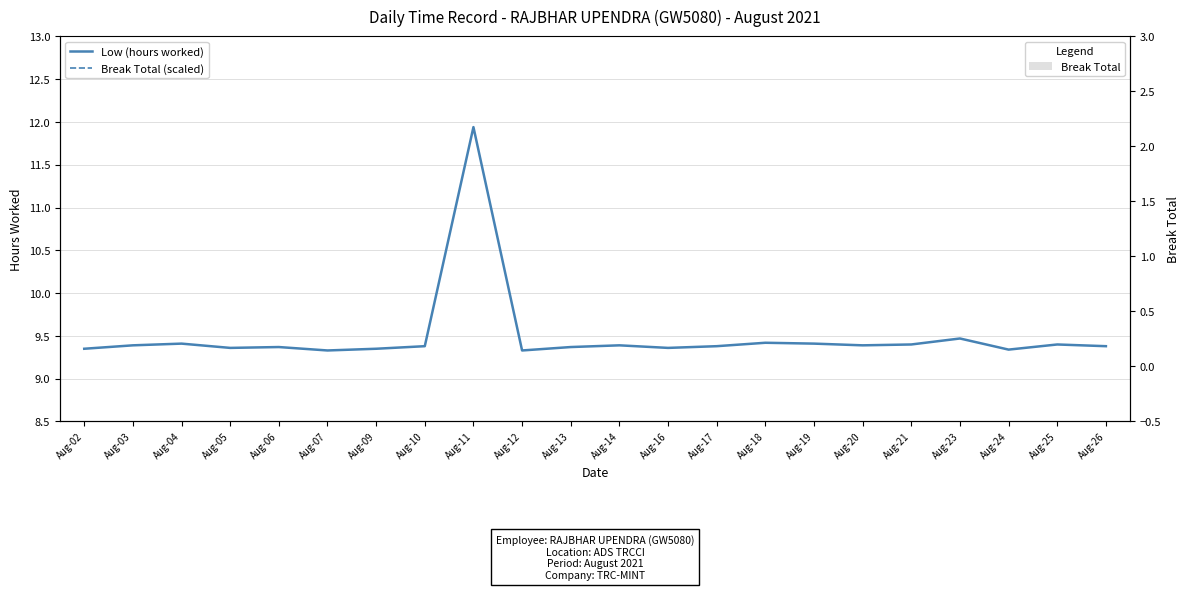

Reading left to right, transcribe all the data shown in this chart.

Low (hours worked): 9.3	9.4	9.4	9.4	9.4	9.3	9.3	9.4	11.9	9.3	9.4	9.4	9.4	9.4	9.4	9.4	9.4	9.4	9.5	9.3	9.4	9.4
Break Total (scaled): 0.3	0.4	0.4	0.4	0.4	0.3	0.3	0.4	2.9	0.3	0.4	0.4	0.4	0.4	0.4	0.4	0.4	0.4	0.5	0.3	0.4	0.4
Break Total: 0.0	0.0	0.0	0.0	0.0	0.0	0.0	0.0	0.0	0.0	0.0	0.0	0.0	0.0	0.0	0.0	0.0	0.0	0.0	0.0	0.0	0.0